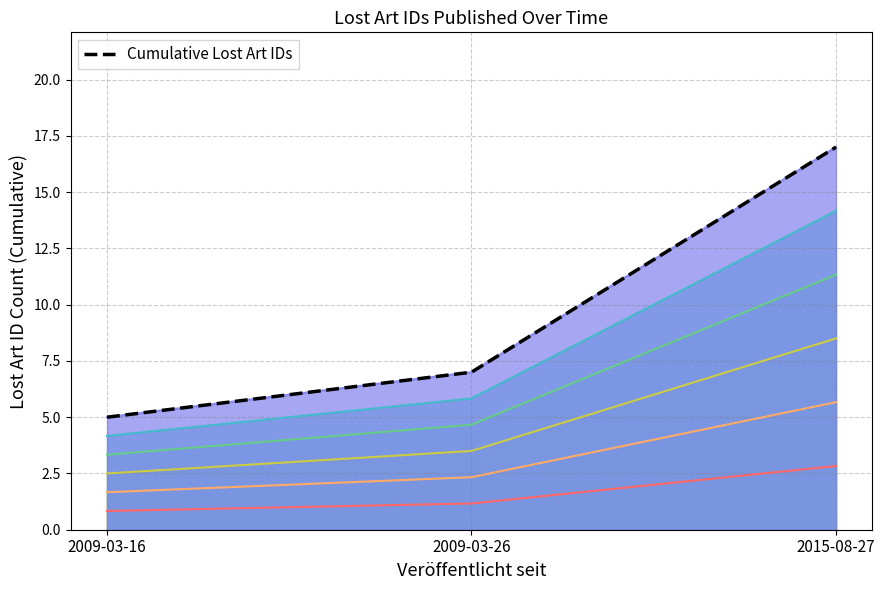

At which label does the data first exceed 7?

2015-08-27